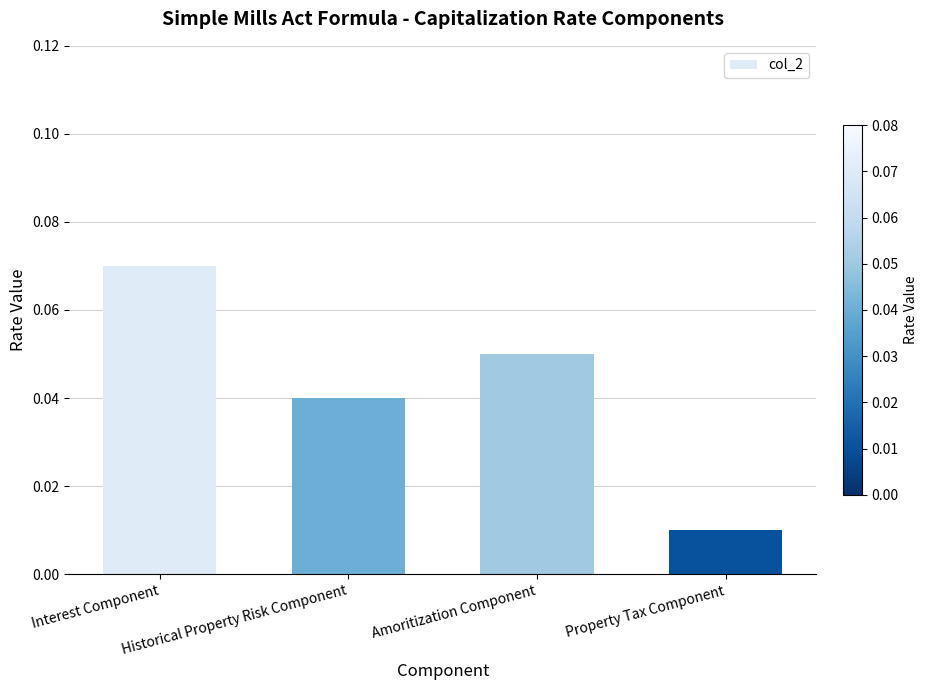

What is the label of the 4th bar from the left?

Property Tax Component